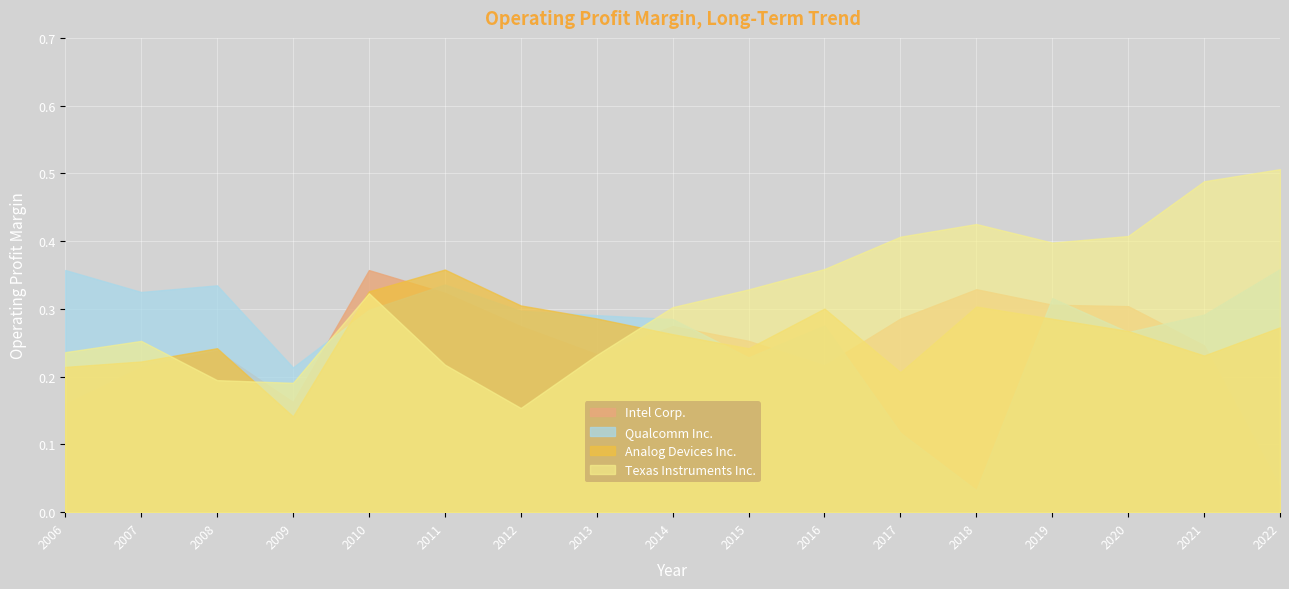

What is the total value across all series at 2010-12-31?

1.3